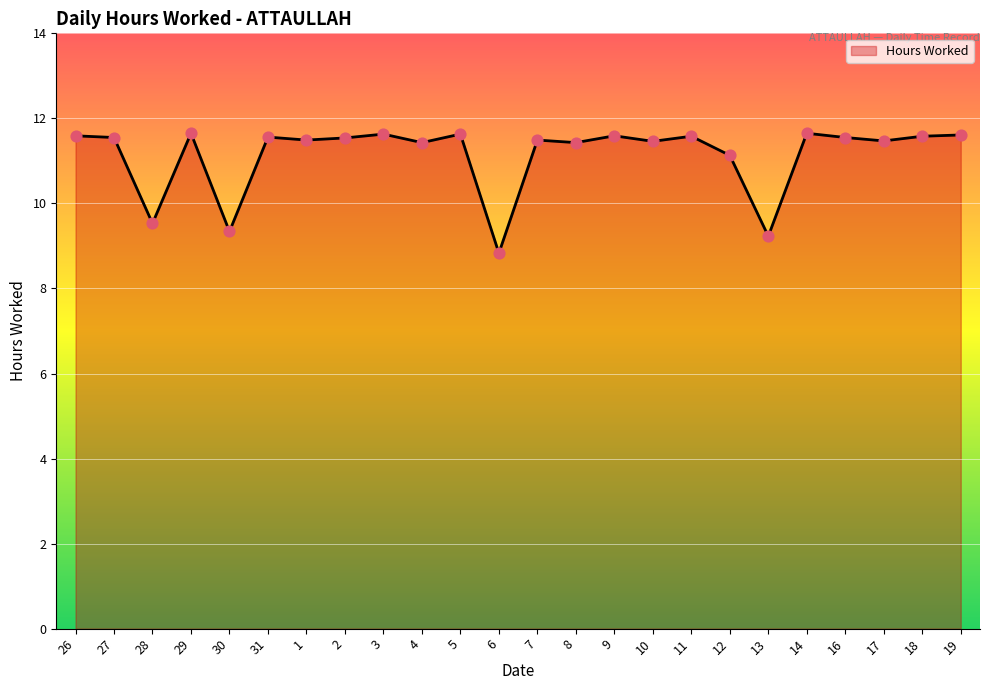

Approximately how many times larger is the value at 6 compared to 16?

0.8